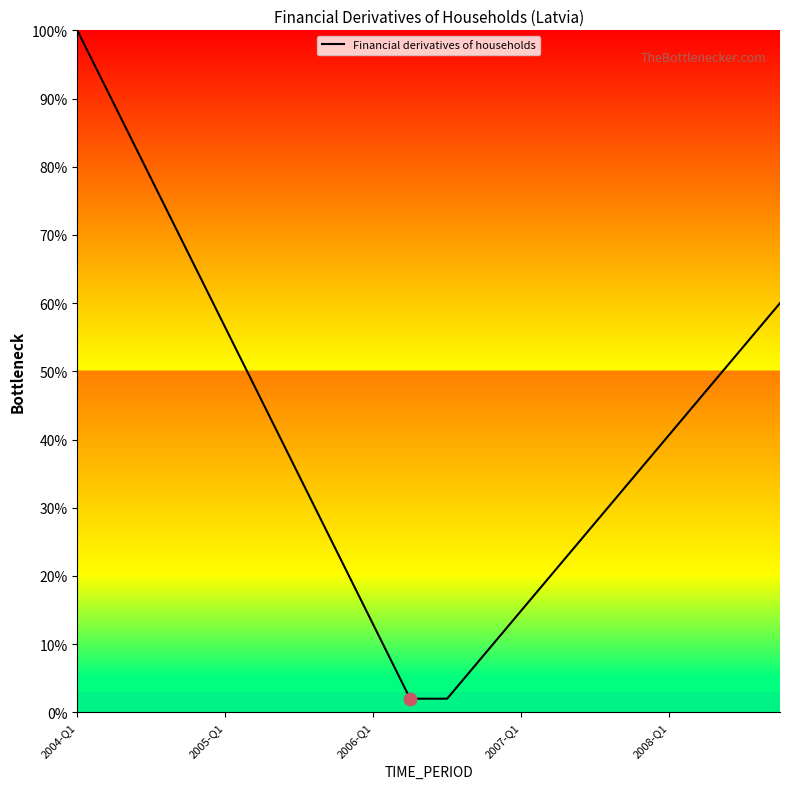

What is the greatest value displayed?

100.0